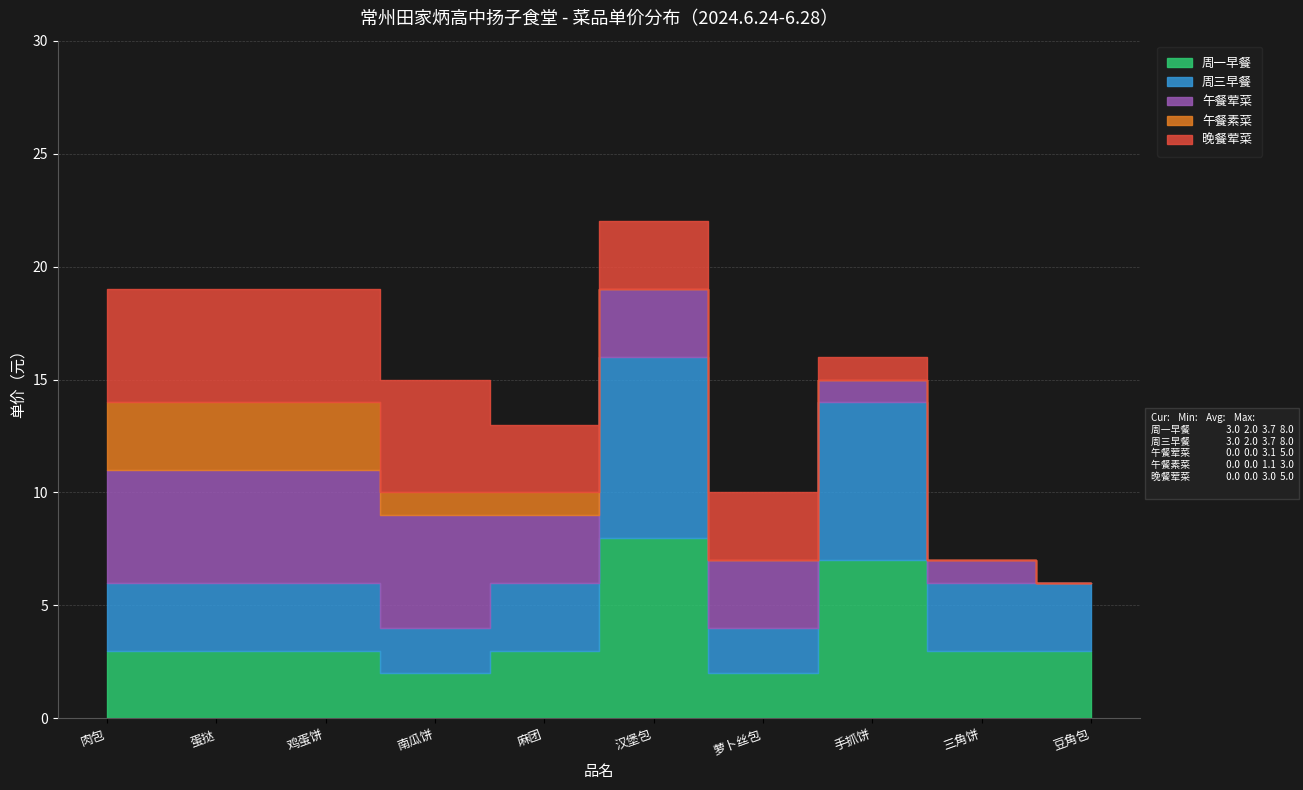

What is the difference between the highest and lowest values at 蛋挞?

2